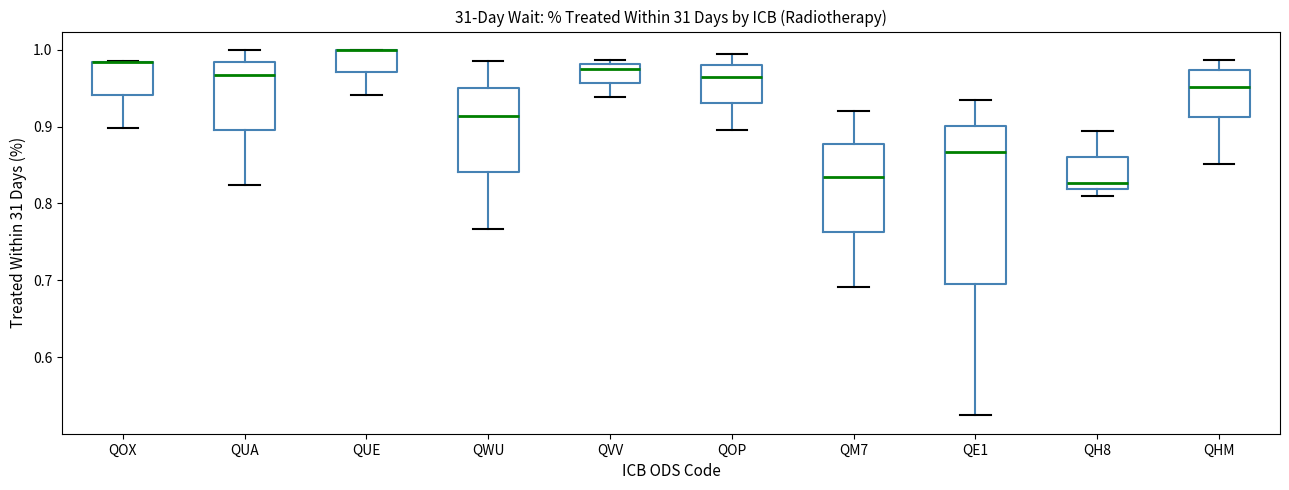

Which box is the tallest, from its lower edge to its upper edge?

QE1